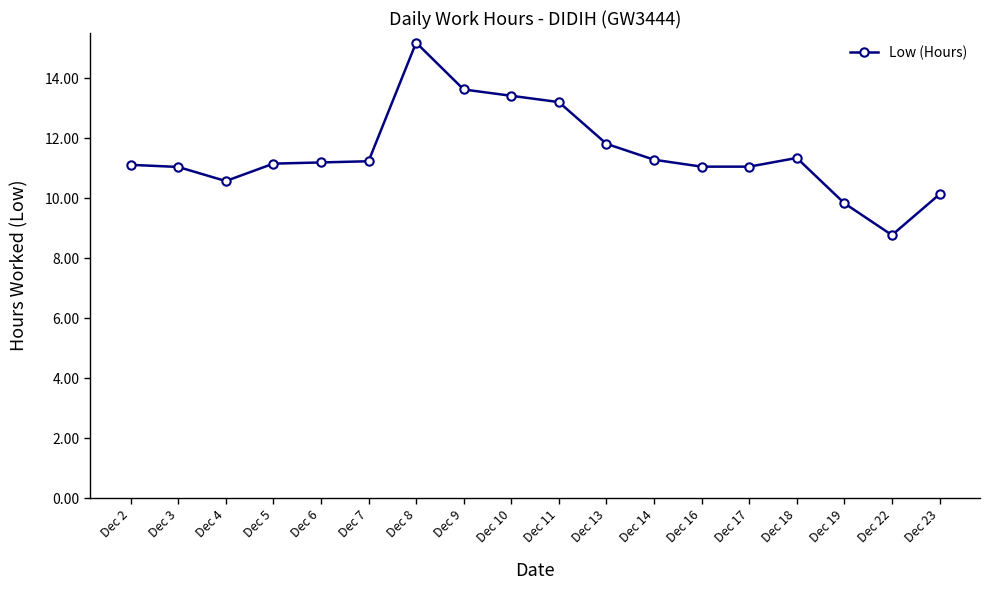

Is this an area chart (filled region under the line)?

No